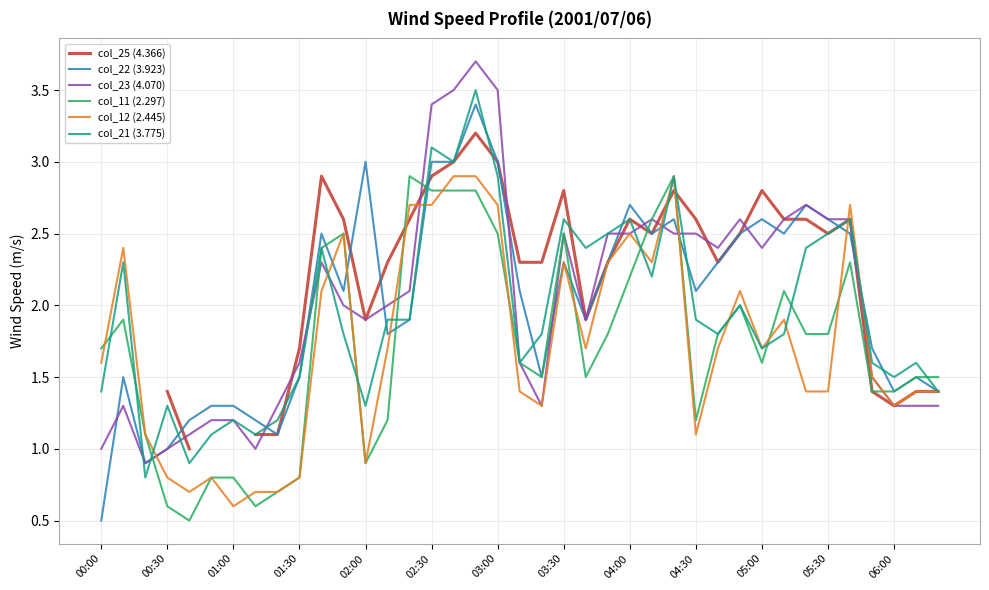

List the series in order of their peak value, lowest first.

col_11 (2.297), col_12 (2.445), col_25 (4.366), col_22 (3.923), col_21 (3.775), col_23 (4.070)